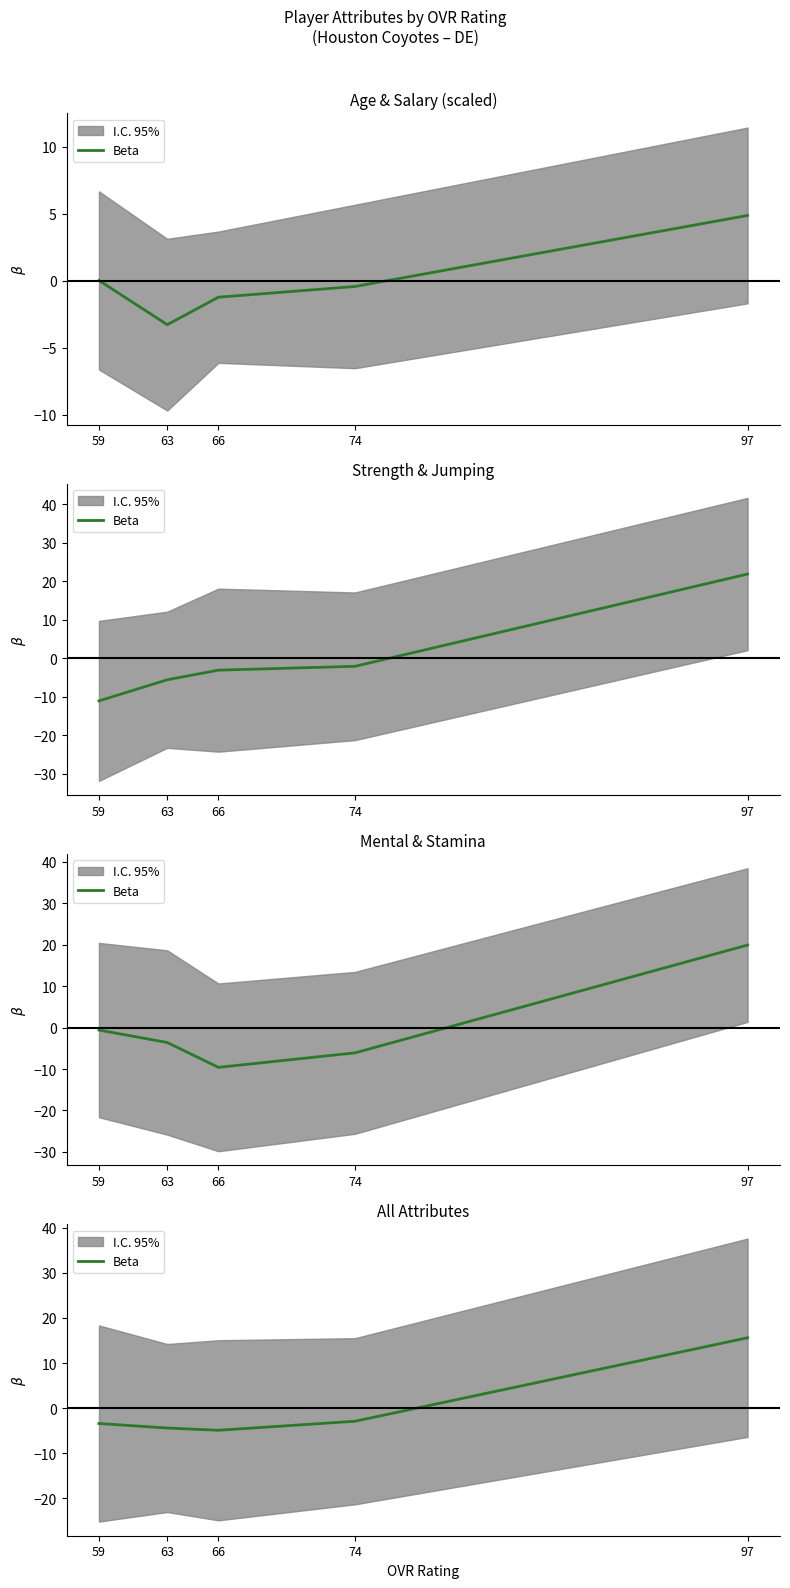

What value does the data have at 74?

-2.9